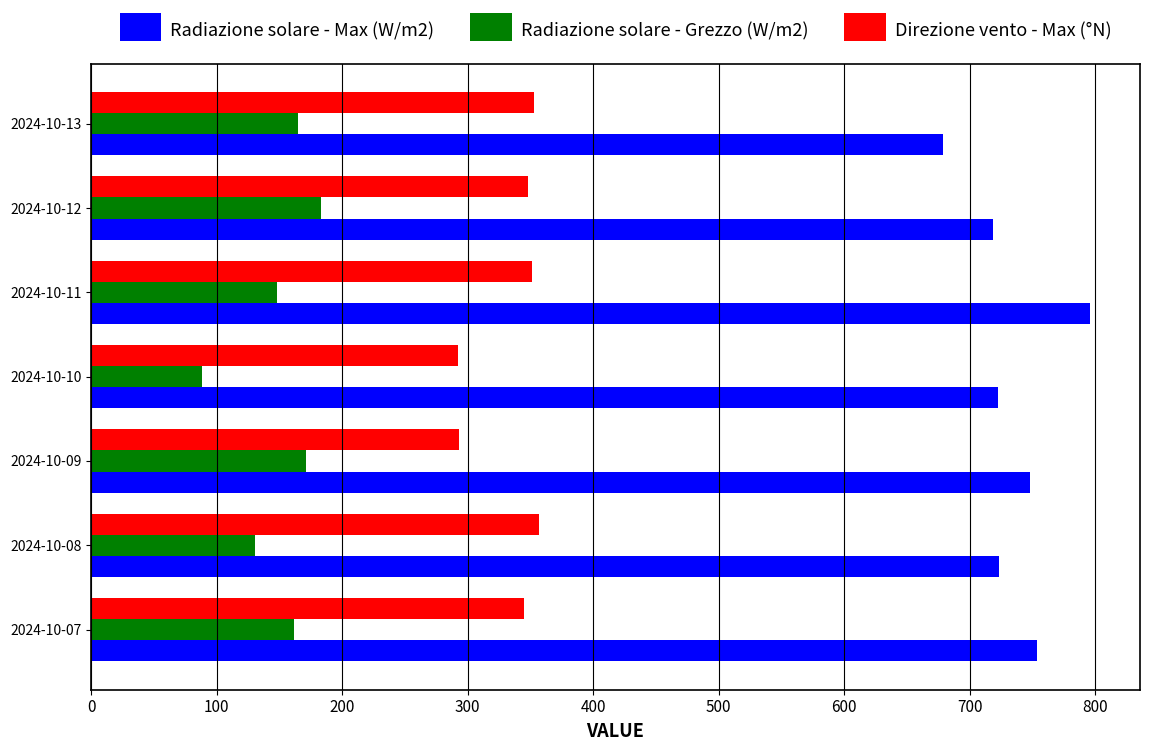

What is the average value of the Radiazione solare - Max (W/m2) series?

734.5